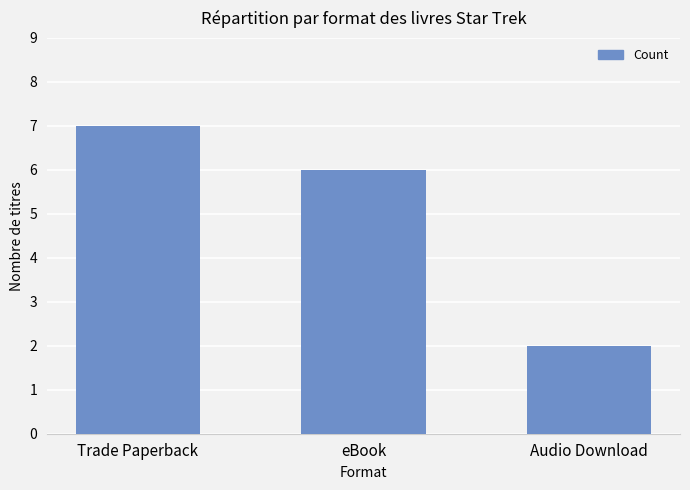

The value at Trade Paperback is 7. True or false?

True